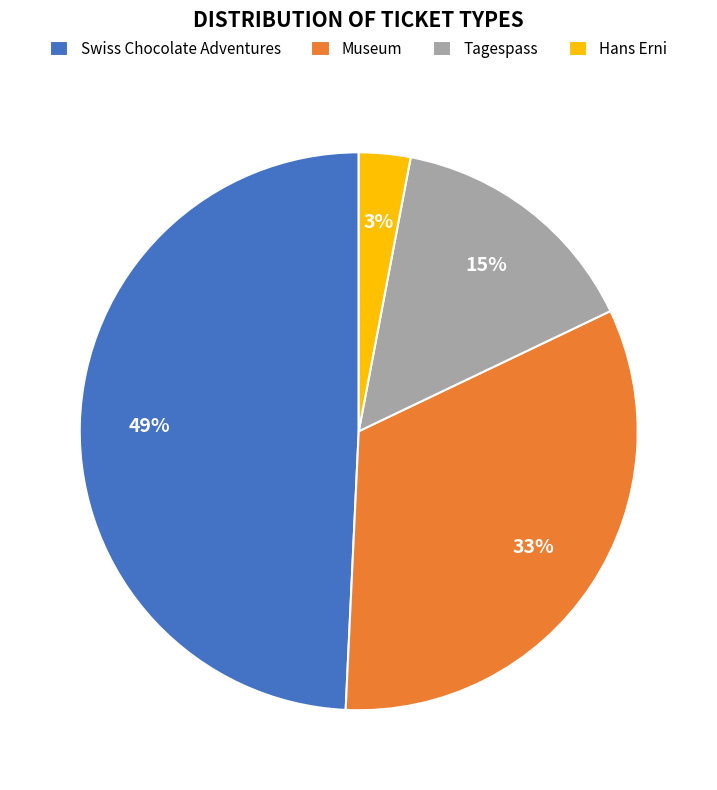

The Hans Erni slice represents 16% of the pie. True or false?

False